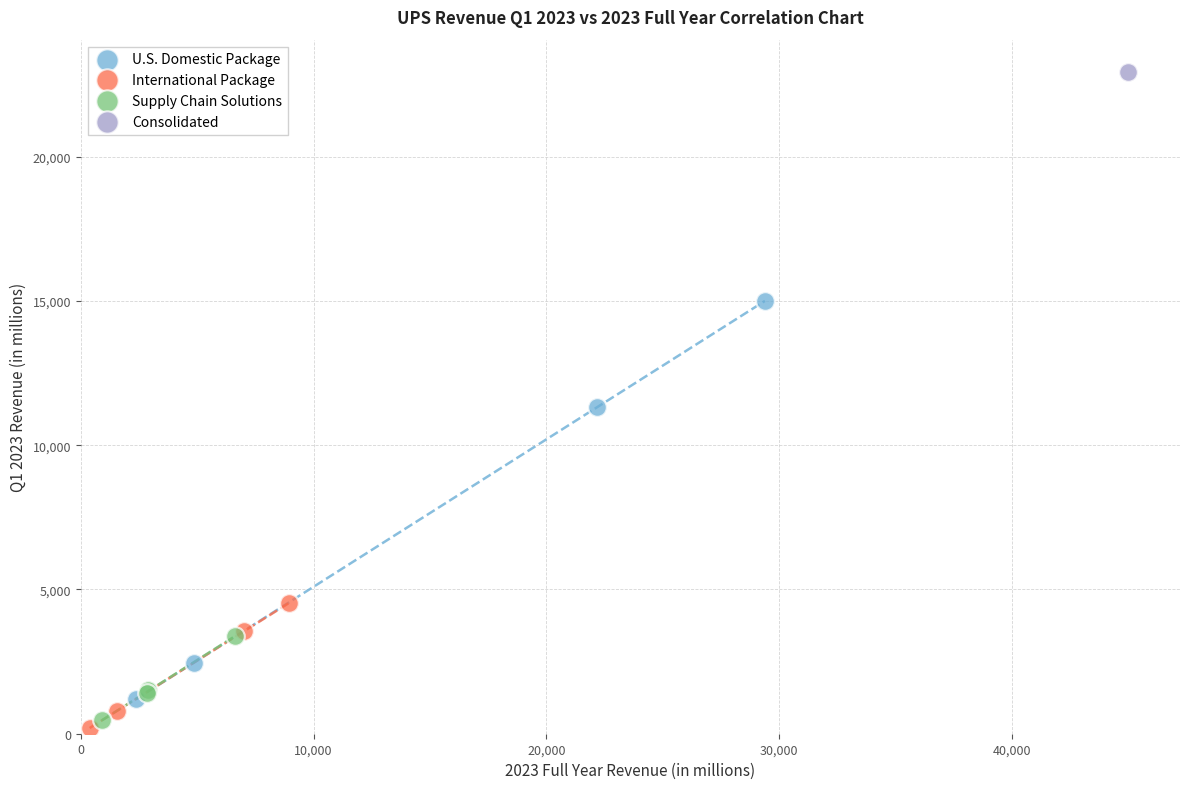

What are all the series names shown in the legend?

U.S. Domestic Package, International Package, Supply Chain Solutions, Consolidated